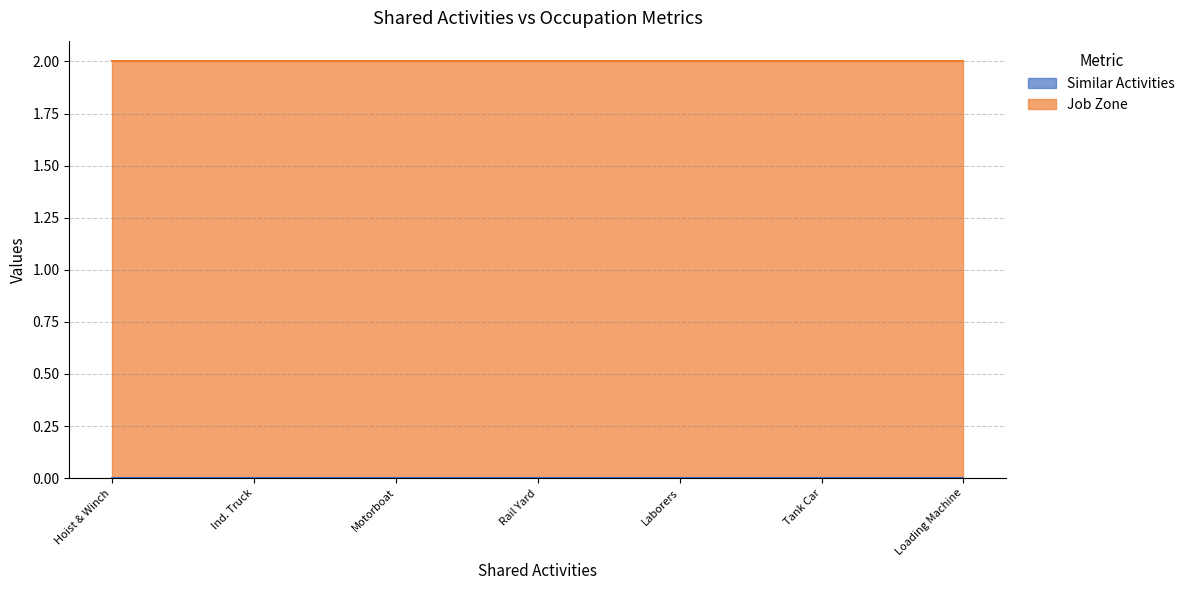

Which category has the highest value in the Job Zone series?

Hoist and Winch Operators